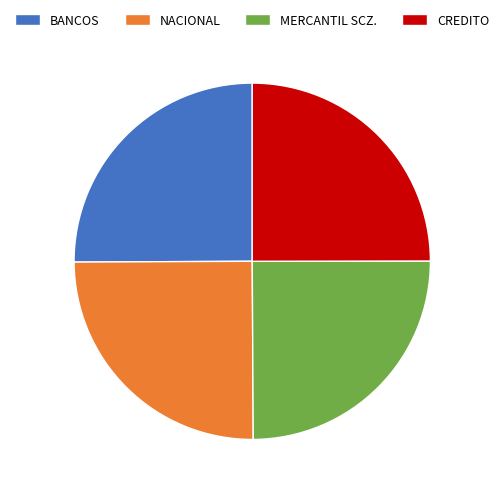

Is it true that CREDITO is 40% of the pie?

False